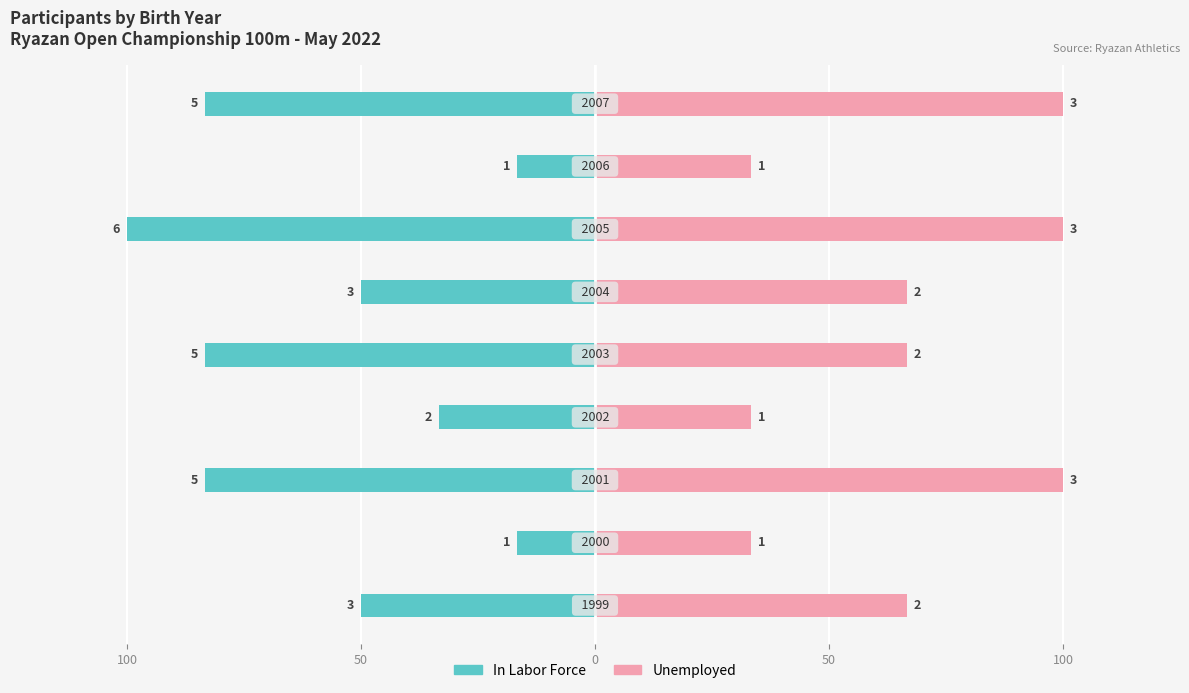

Reading left to right, list all the values displayed in this chart.

In Labor Force: -50.0	-16.7	-83.3	-33.3	-83.3	-50.0	-100.0	-16.7	-83.3
Unemployed: 66.7	33.3	100.0	33.3	66.7	66.7	100.0	33.3	100.0